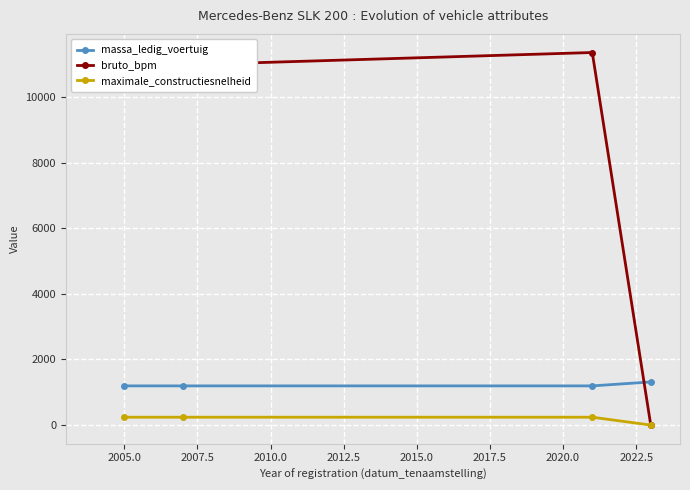

What is the highest value of the massa_ledig_voertuig series?

1315